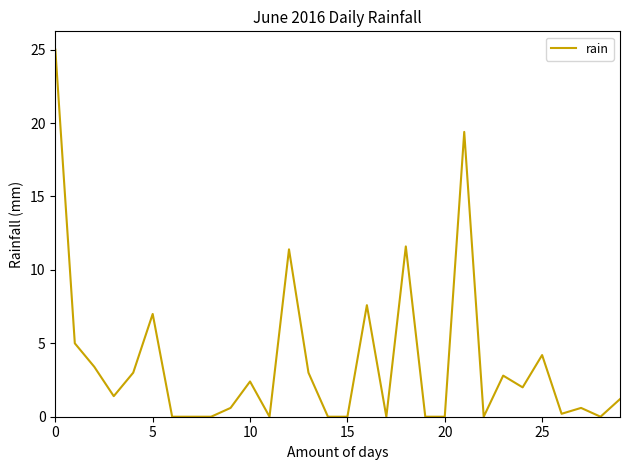

What is the maximum value shown in the chart?

25.0